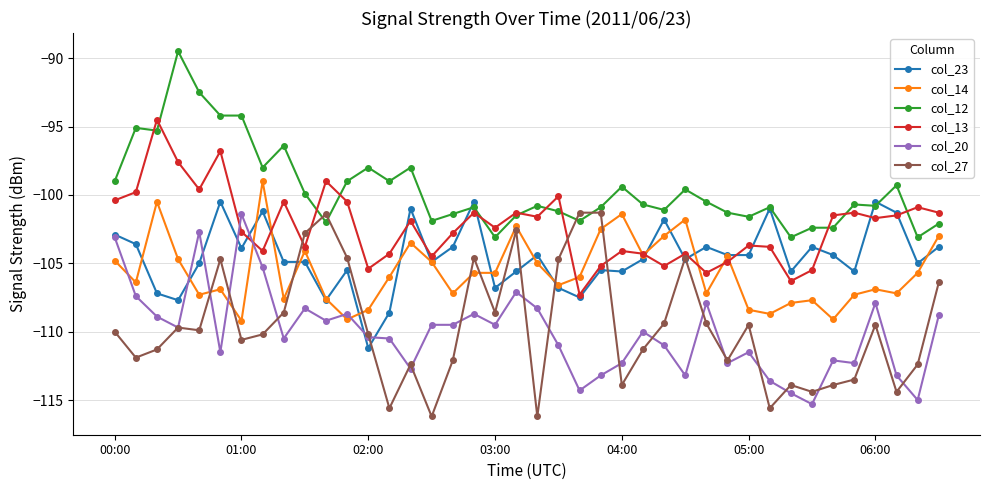

How many times do col_12 and col_27 cross each other?

4